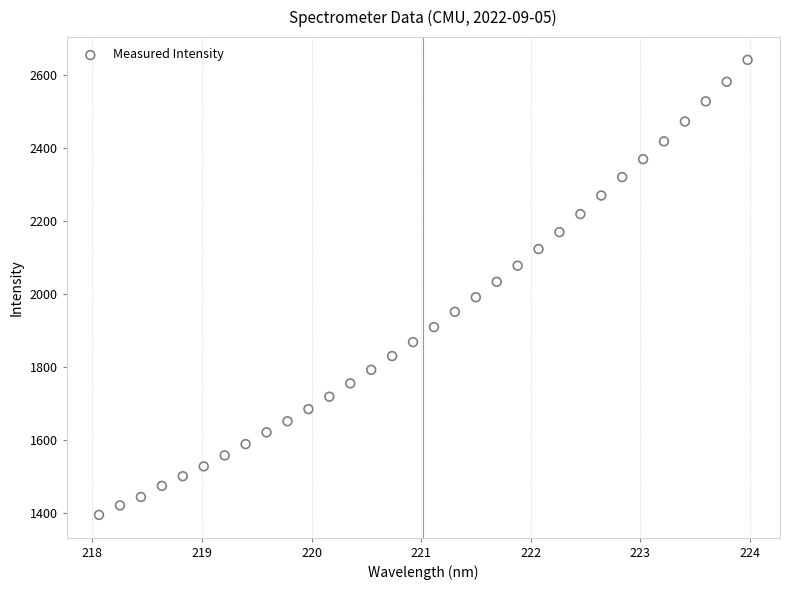

What is the range of X values (max minus min)?

5.9